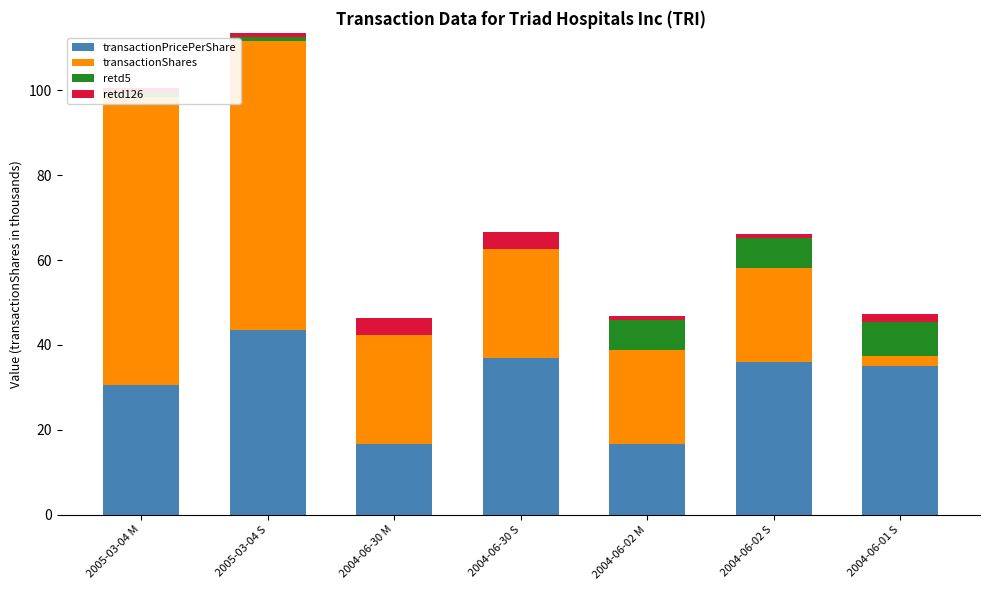

How many values in retd126 are below zero?

2